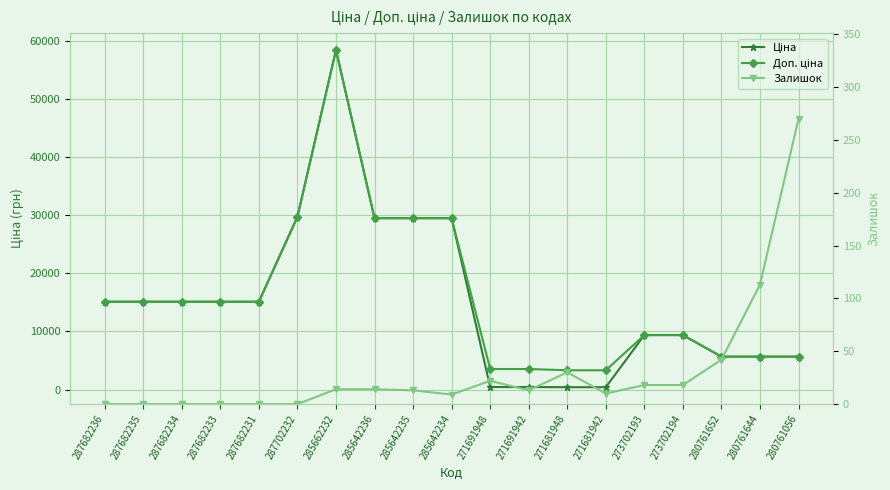

At how many categories does at least one series exceed 38734?

1